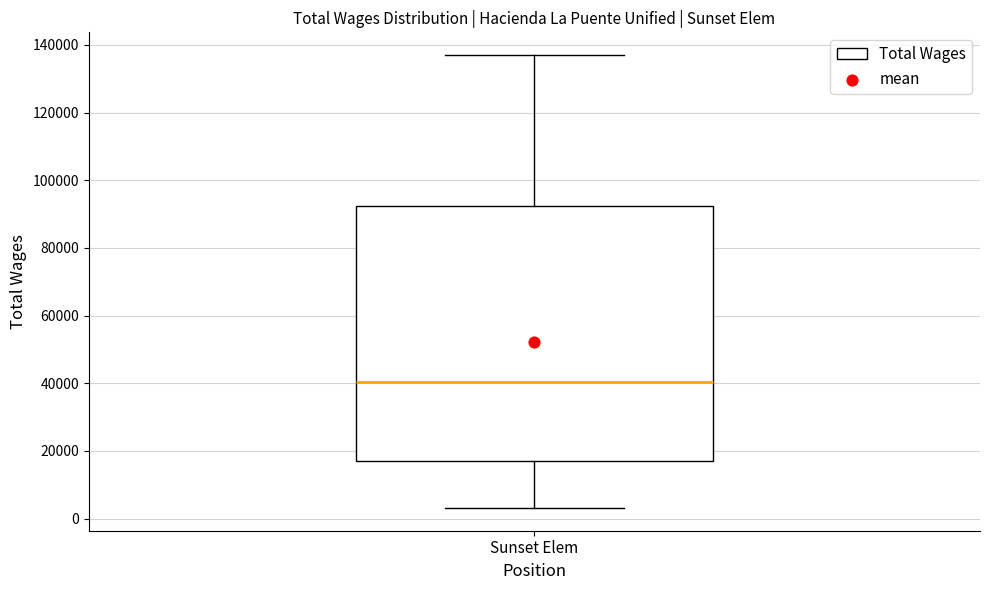

Transcribe this box plot: give where the median line is, the range the box spans, and where the two whiskers end, as read against the y-axis. The values are not printed on the chart, so give them approximately, as read against the axis.

median 40000, box 16000 to 92000, whiskers 4000 to 138000